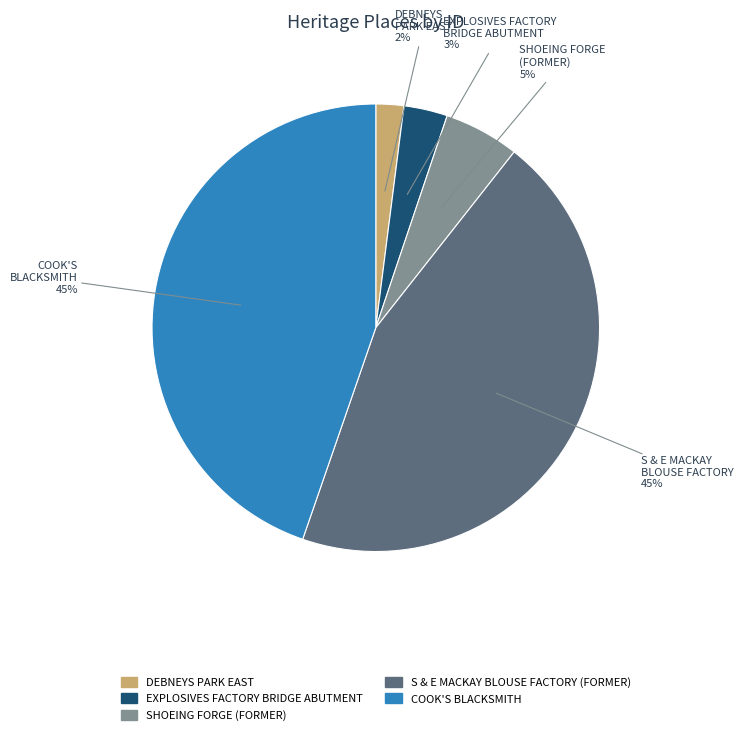

Is there any slice that represents more than half of the pie?

No